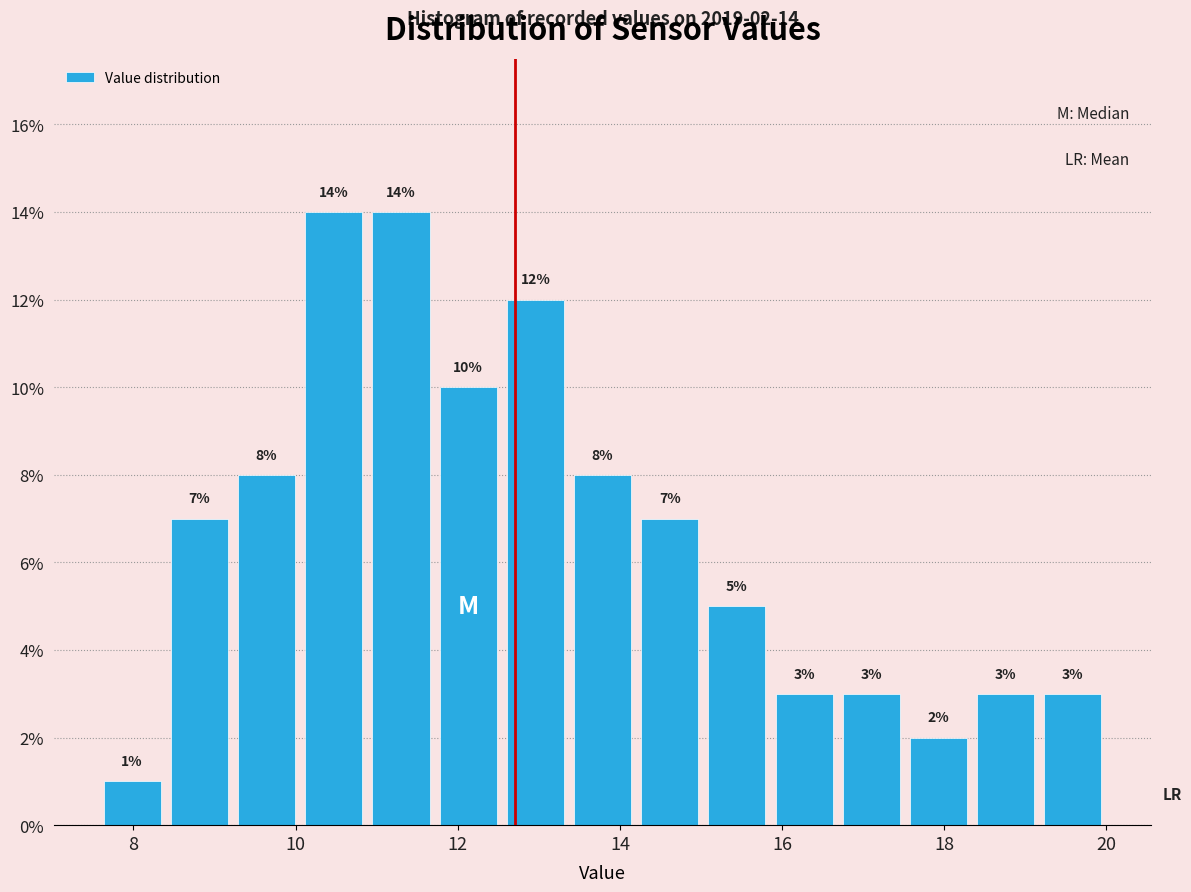

Reading left to right, list every bar in this chart as the range it spans on the x-axis followed by its height. The bar edges are not printed on the chart, so give them approximately, as read against the axis.

7.6 to 8.4: 1
8.4 to 9.2: 7
9.2 to 10.0: 8
10.0 to 10.8: 14
10.8 to 11.8: 14
11.8 to 12.6: 10
12.6 to 13.4: 12
13.4 to 14.2: 8
14.2 to 15.0: 7
15.0 to 15.8: 5
15.8 to 16.6: 3
16.6 to 17.6: 3
17.6 to 18.4: 2
18.4 to 19.2: 3
19.2 to 20.0: 3